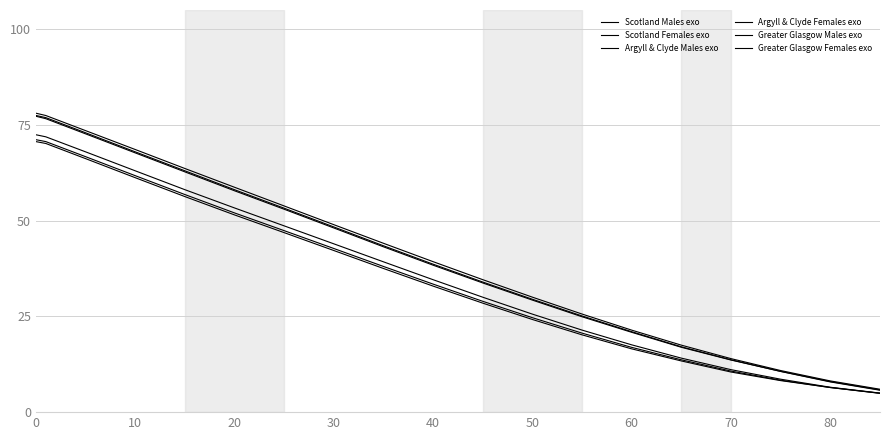

Is this an area chart (filled region under the line)?

No